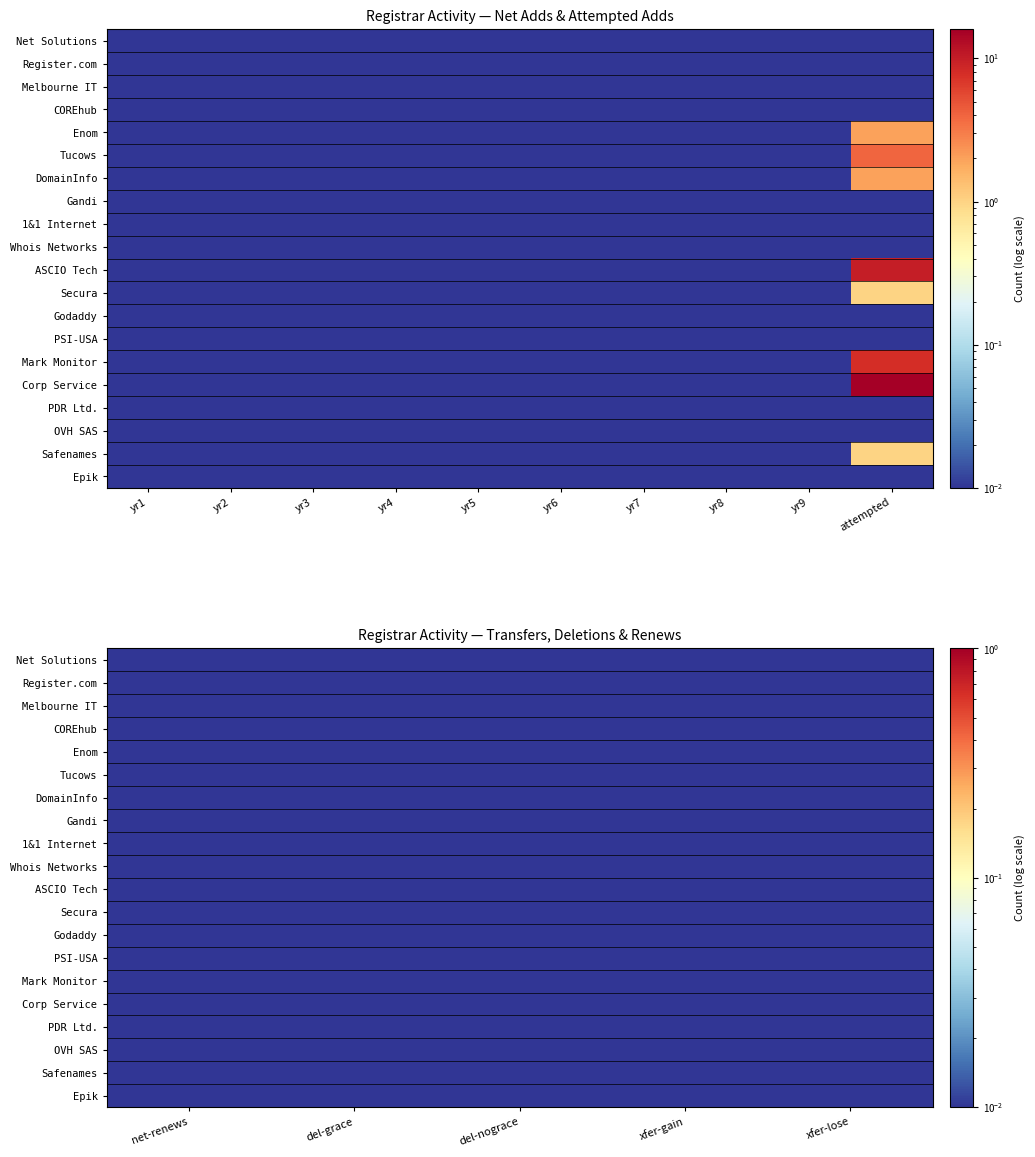

Which series has the largest range (max minus min)?

Corporation Service Company